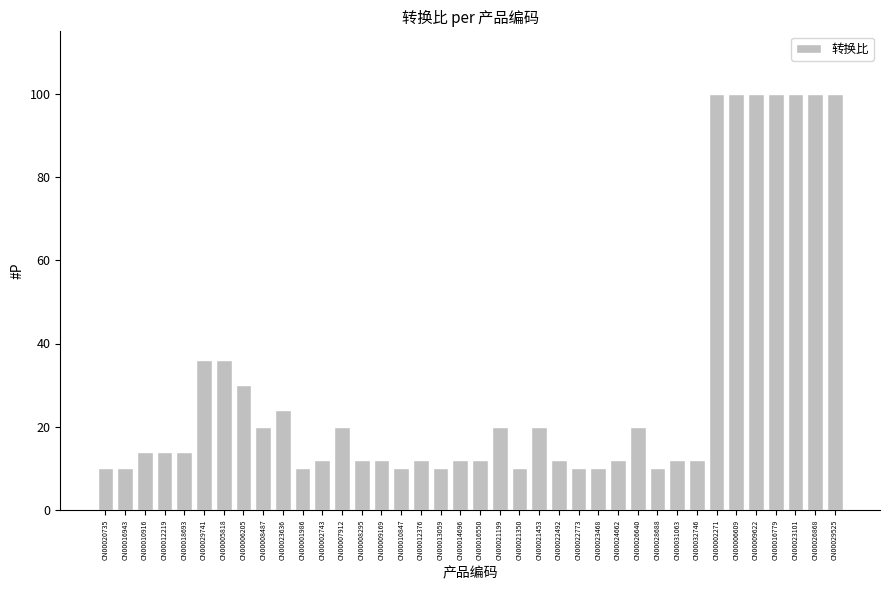

What is the value of the 16th bar from the left?

10